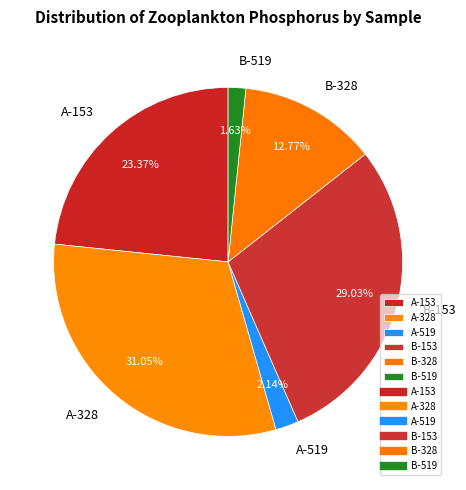

Do B-153 and A-153 together represent more than half of the pie?

Yes